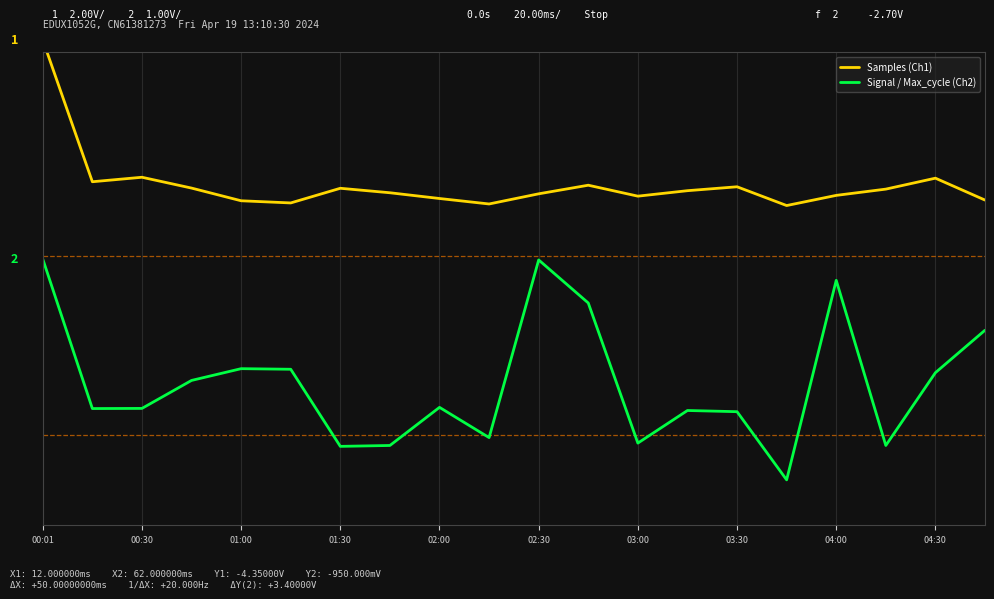

At which category is the sum across all series the highest?

00:01